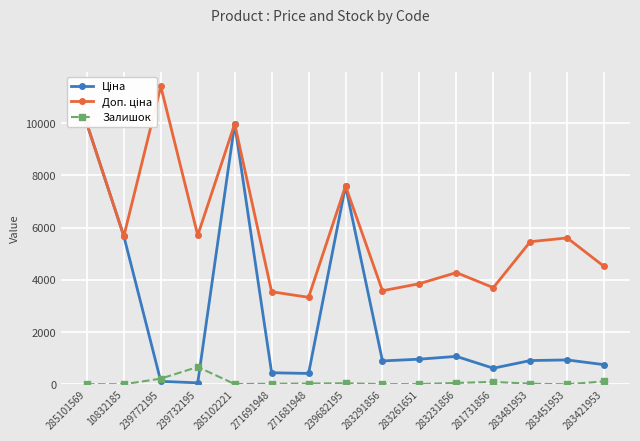

What is the average value of the Ціна series?

2693.0